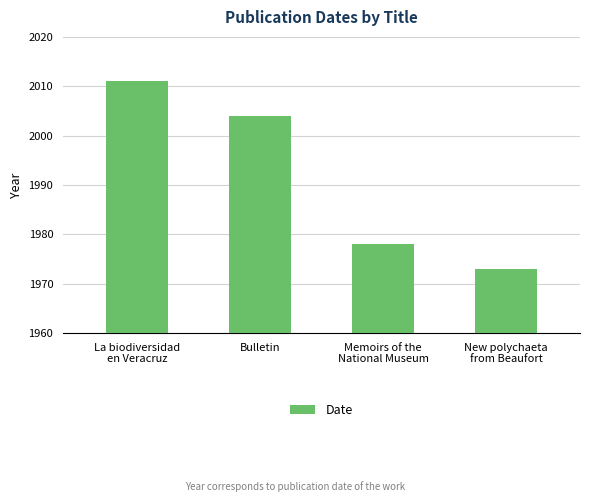

What is the label of the 1st bar from the left?

La biodiversidad
en Veracruz